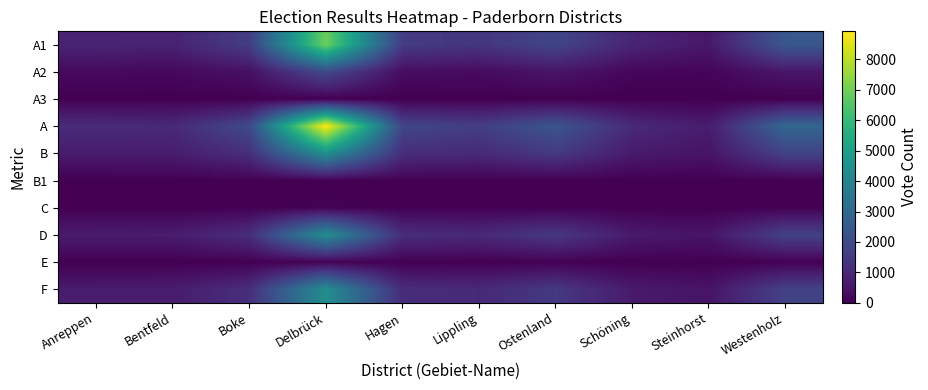

Which series has the widest spread of values?

A